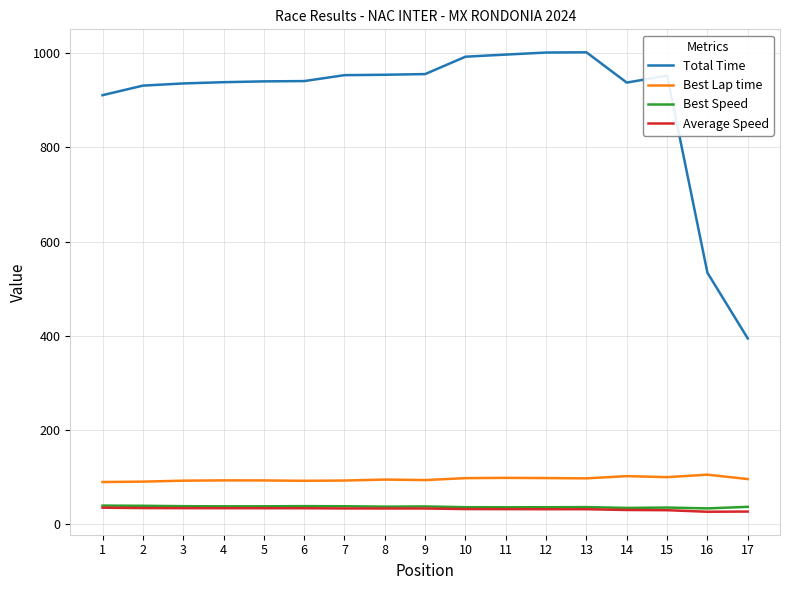

Which series changed the most between 8 and 16?

Total Time